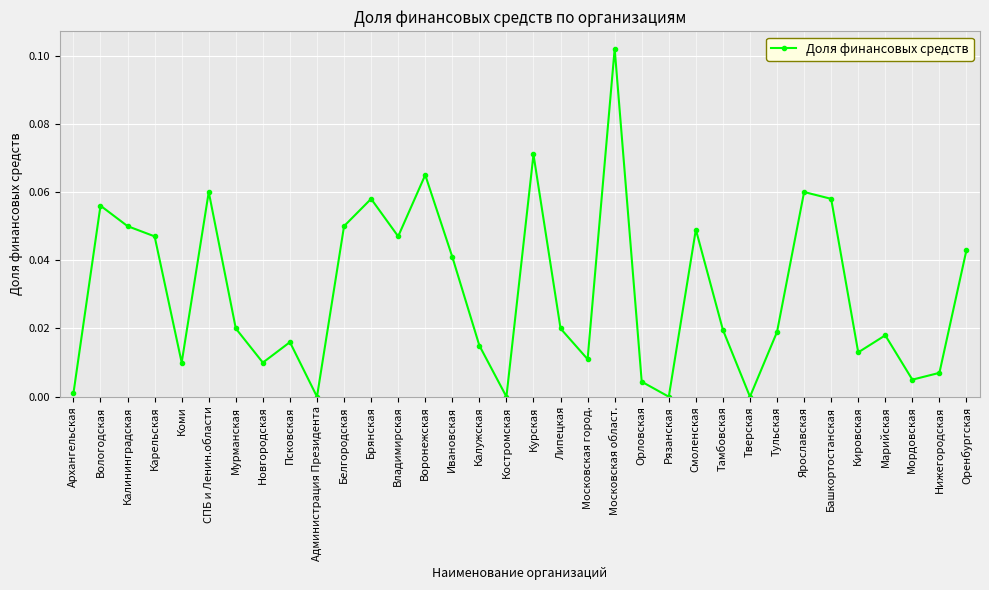

What is the label of the 26th point from the left?

Тверская